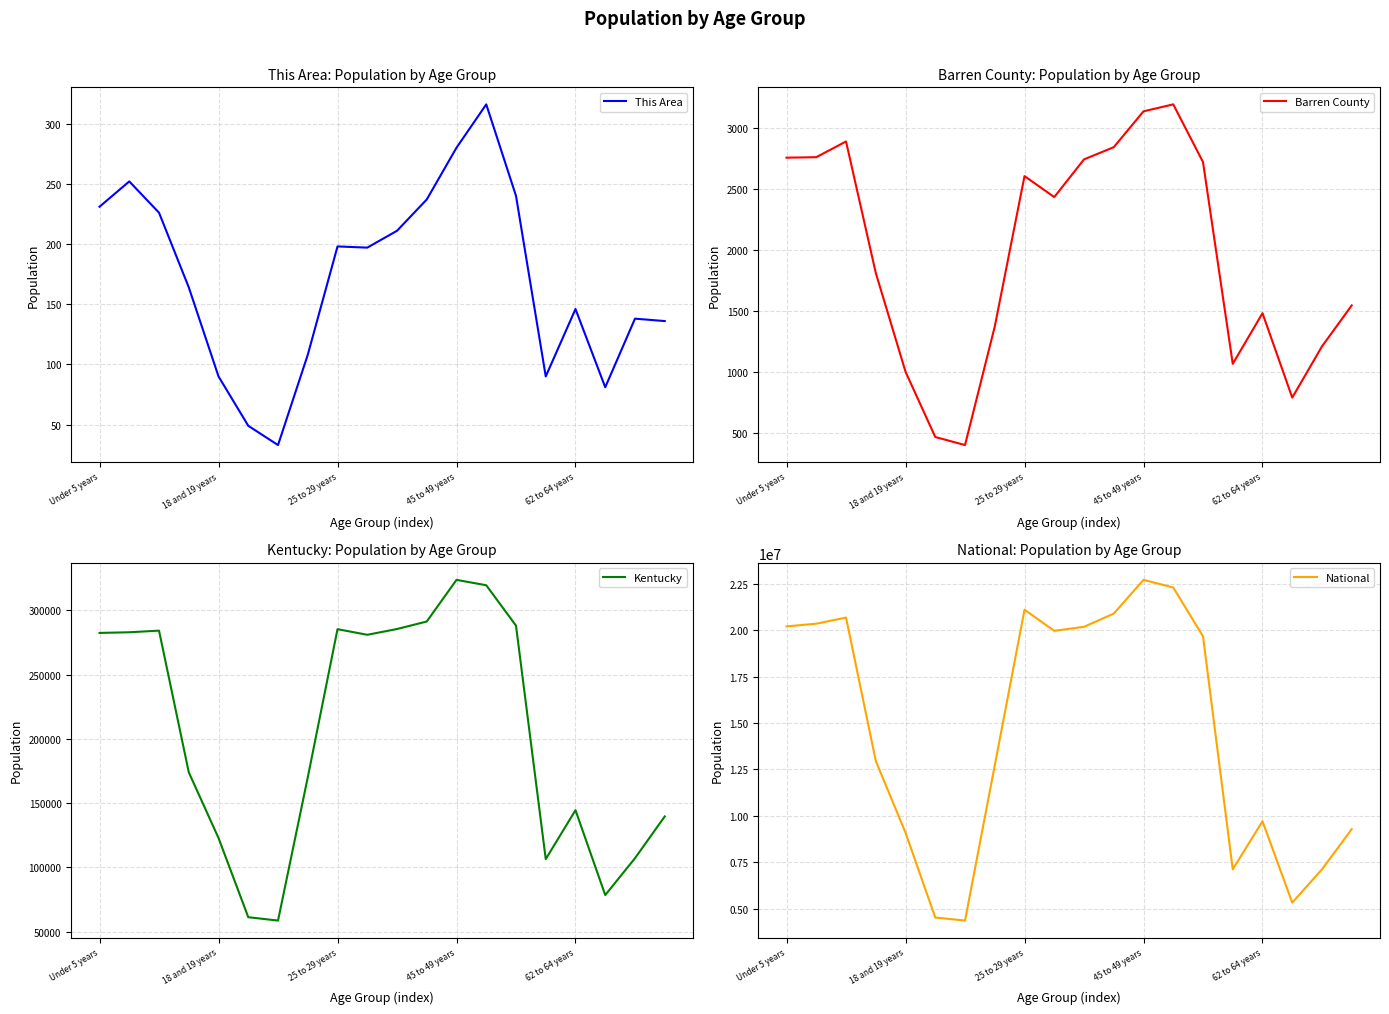

True or false: This Area has a value of 146 at 62 to 64 years.

True